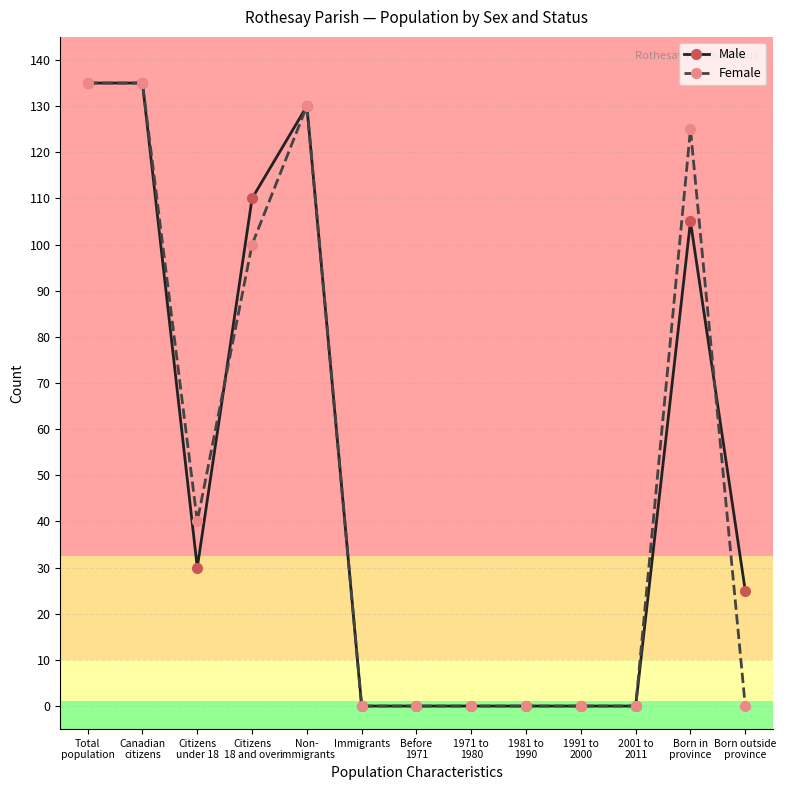

What is the difference between the Male values at Total
population and Born outside
province?

110